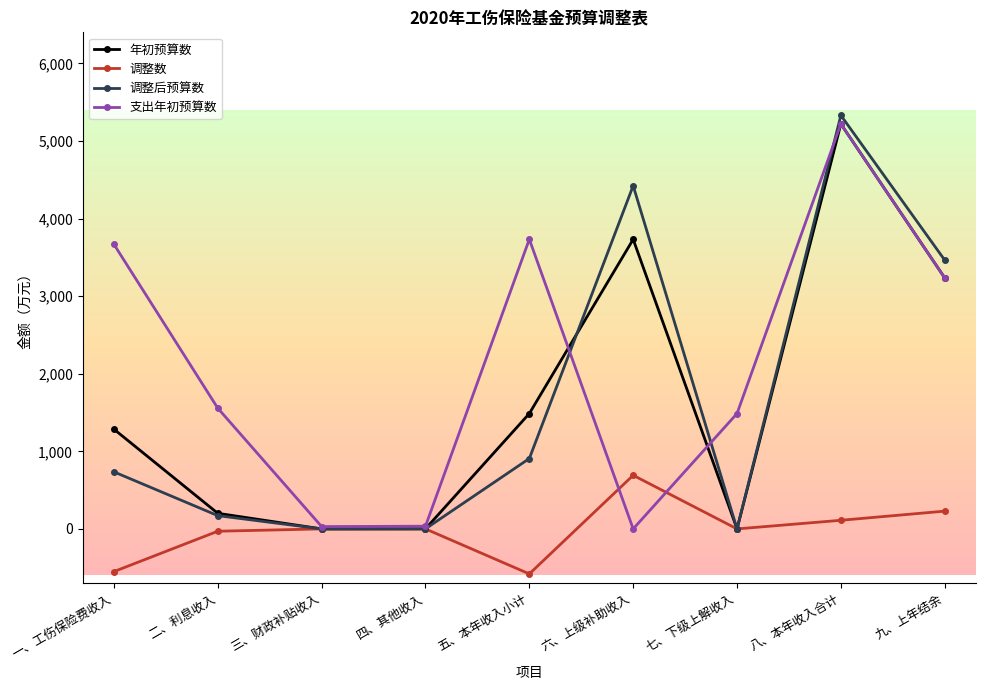

Between 二、利息收入 and 九、上年结余, which series saw the biggest shift?

调整后预算数